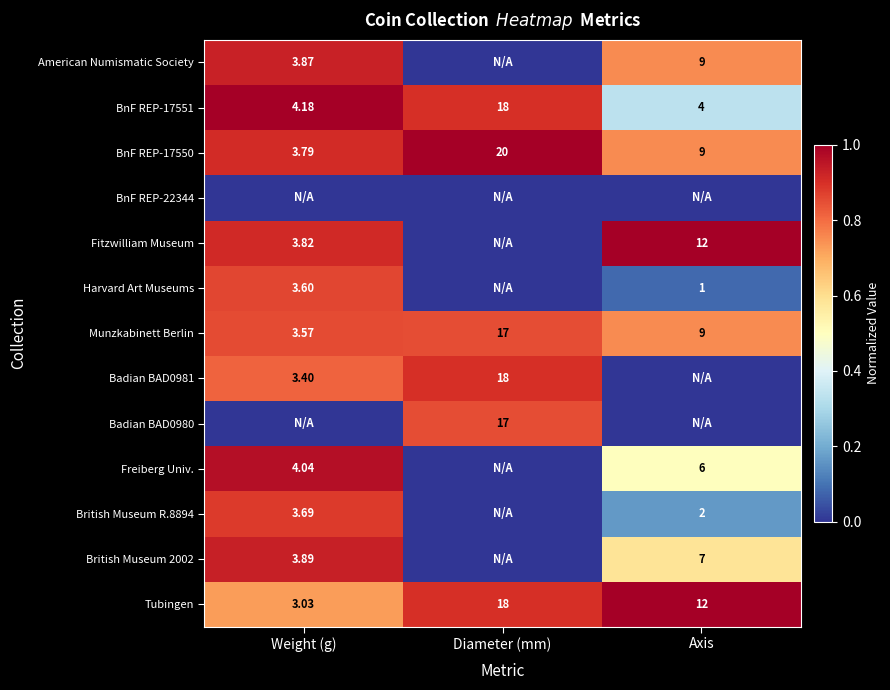

List the labels in order of BnF REP-17551 value, smallest first.

Axis, Weight (g), Diameter (mm)